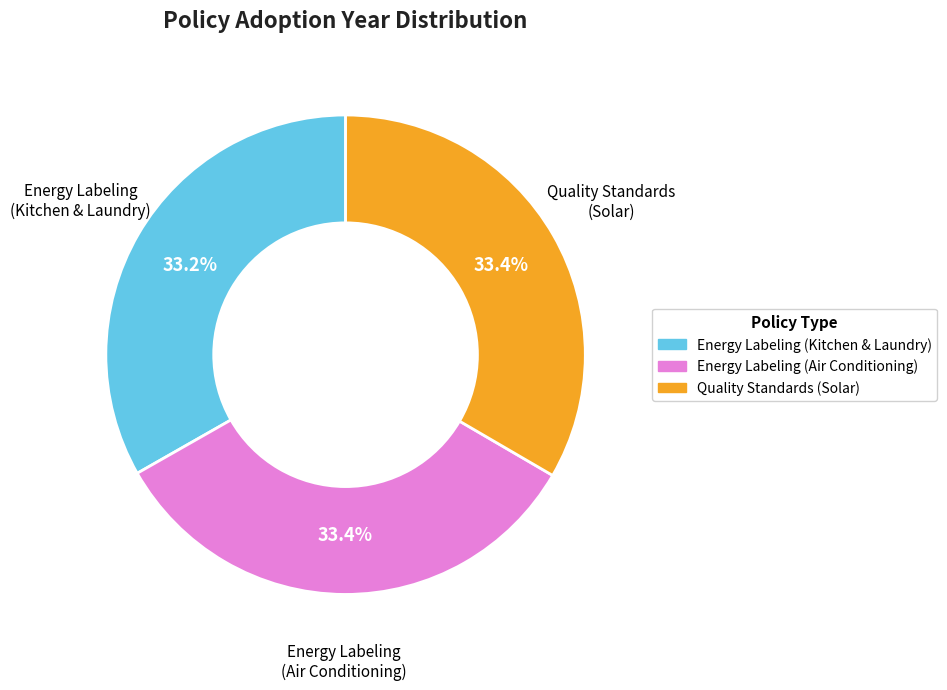

How many slices are in this pie chart?

3